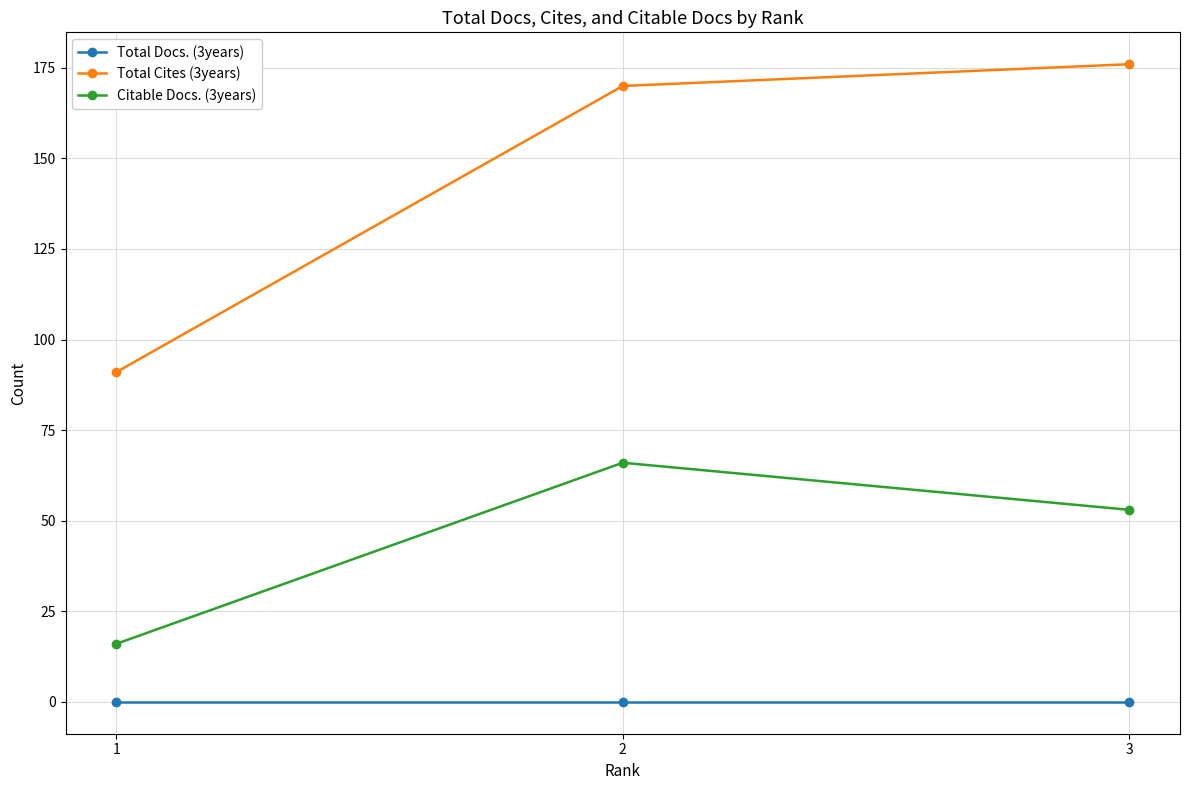

Reading right to left, list all the values displayed in this chart.

Total Docs. (3years): 0	0	0
Total Cites (3years): 176	170	91
Citable Docs. (3years): 53	66	16